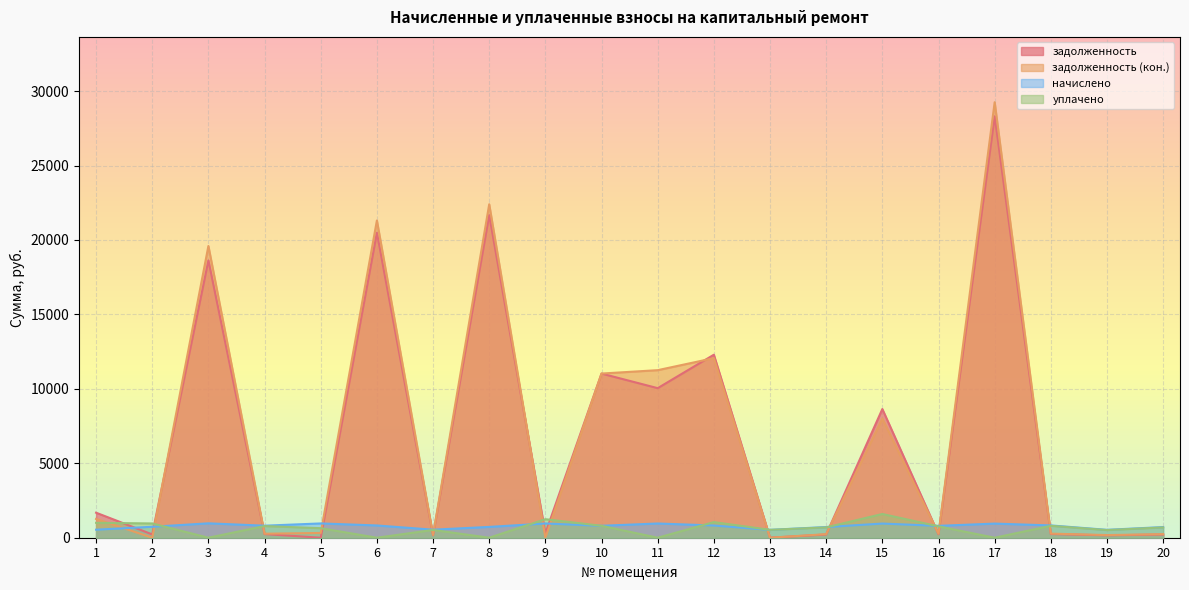

List the labels in order of задолженность (кон.) value, largest first.

17, 8, 6, 3, 12, 11, 10, 15, 1, 5, 18, 4, 16, 14, 20, 7, 19, 2, 9, 13